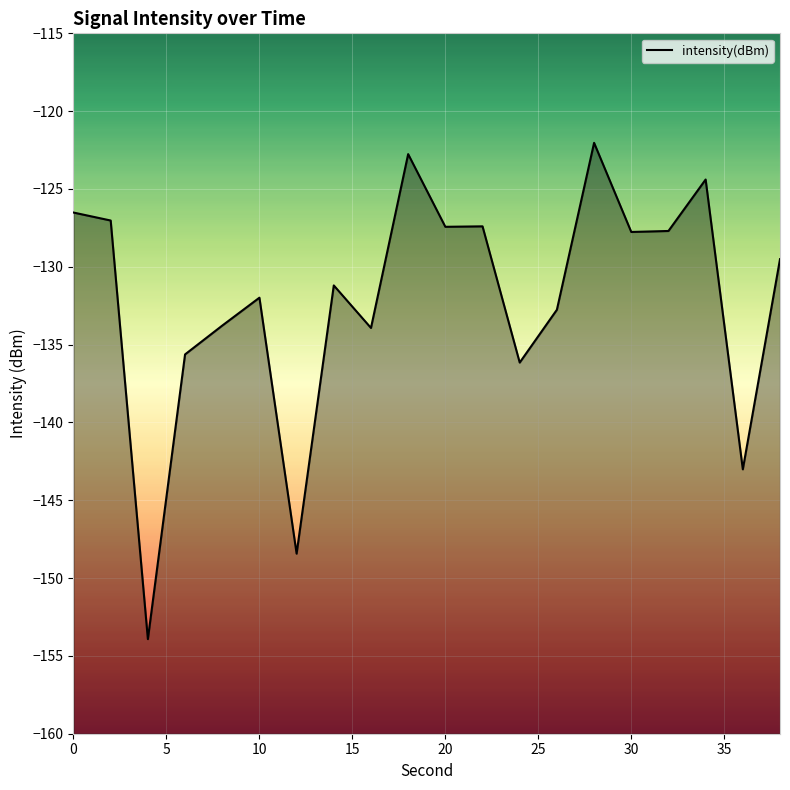

The chart shows a value of -198.1 at 20. True or false?

False